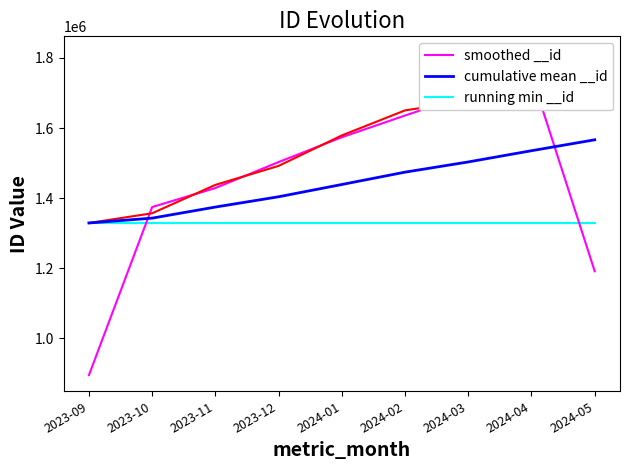

What is the spread (max minus min) of values at 2024-04?

421628.3